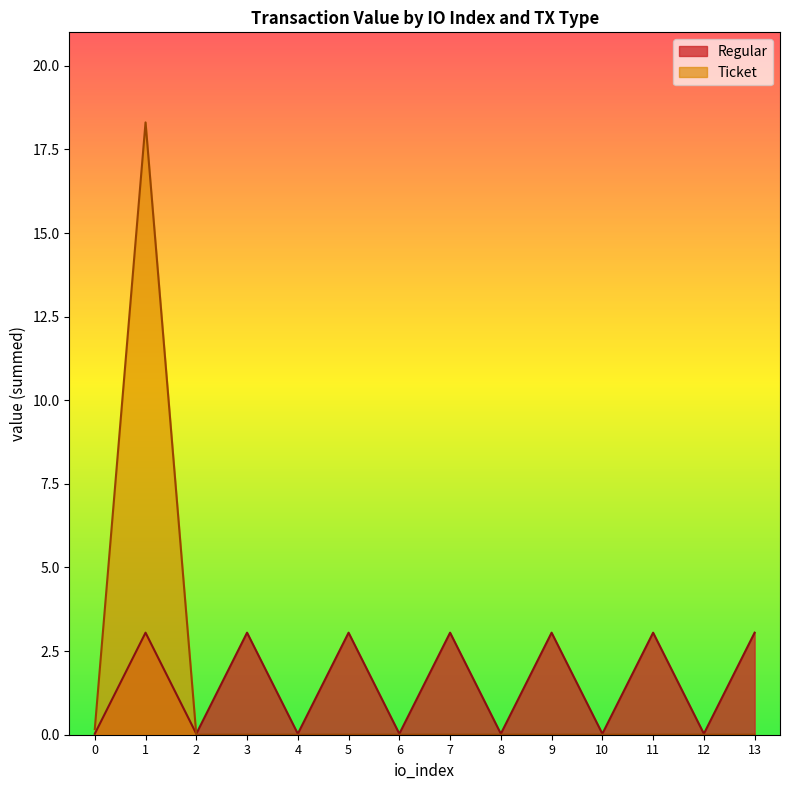

Rank the categories by value from highest to lowest.

1, 3, 5, 7, 9, 11, 13, 0, 2, 4, 6, 8, 10, 12